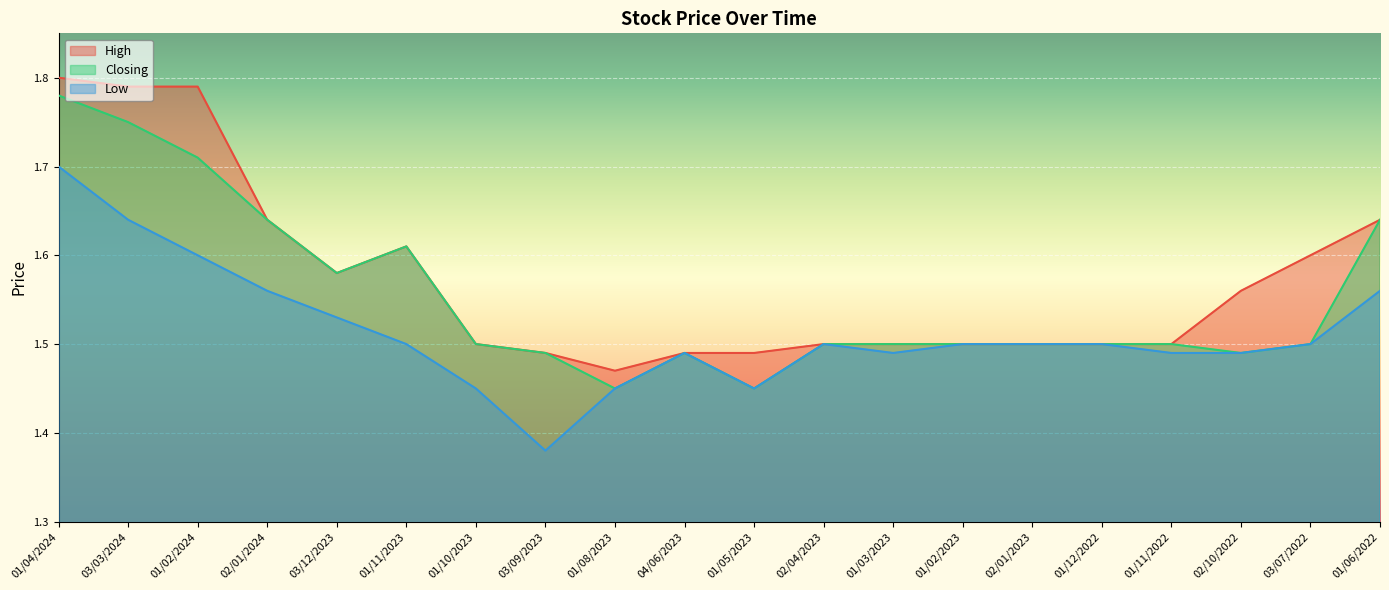

What is the sum of all High values?

31.4